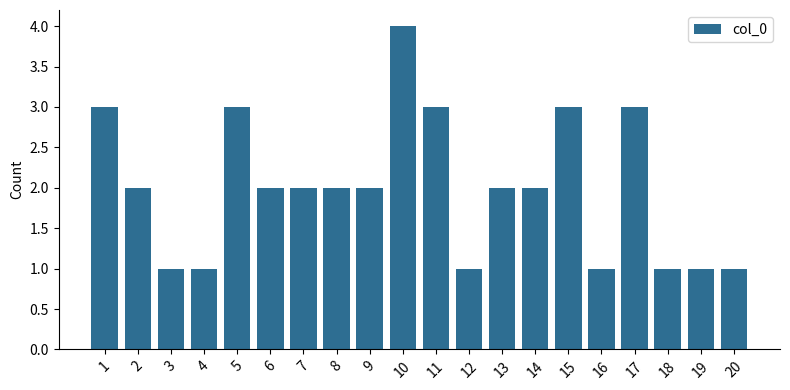

What is the average value?

2